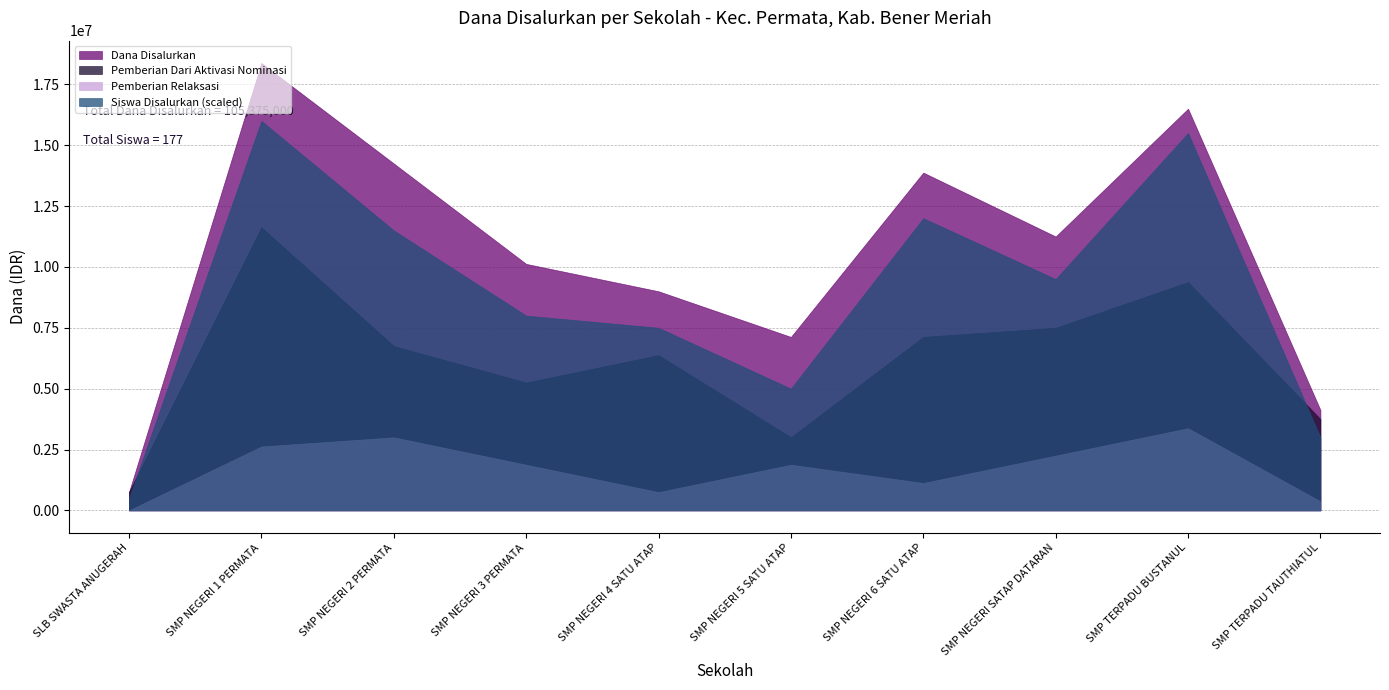

How many lines are shown in the chart?

4